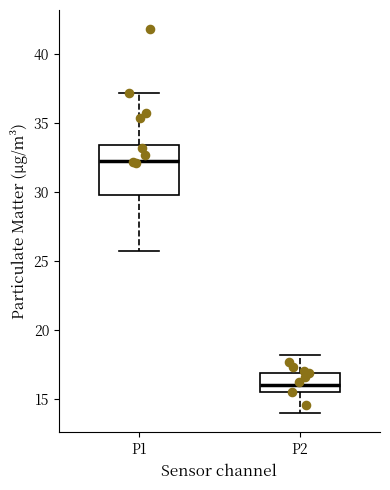

Which box has the lowest median line?

P2